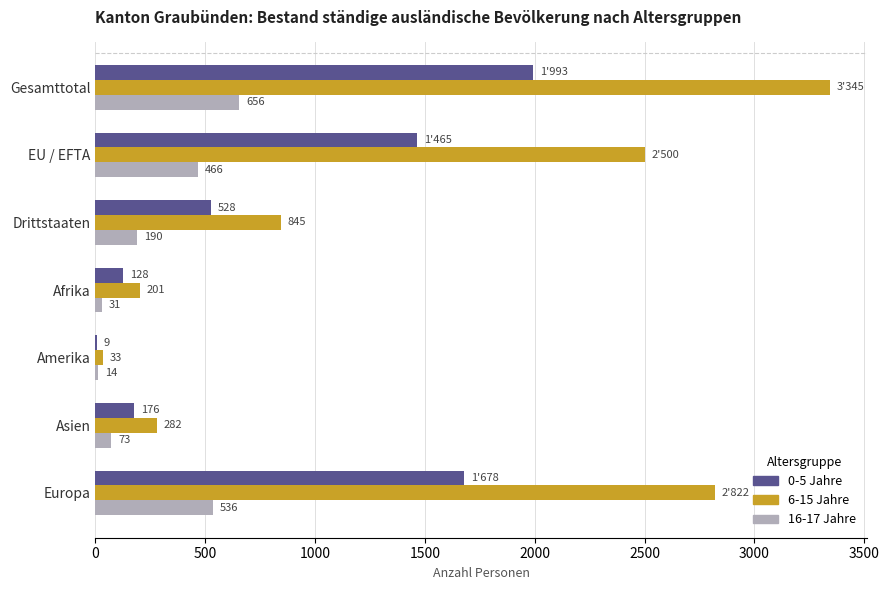

At which label is 6-15 Jahre closest to 1689?

EU / EFTA